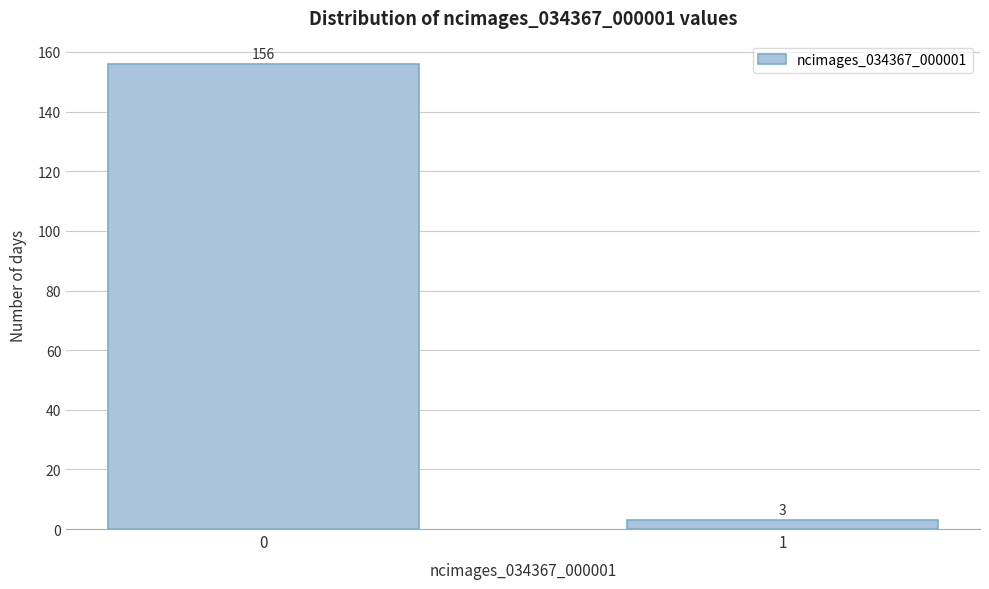

Reading left to right, transcribe all the data shown in this chart.

0=156	1=3